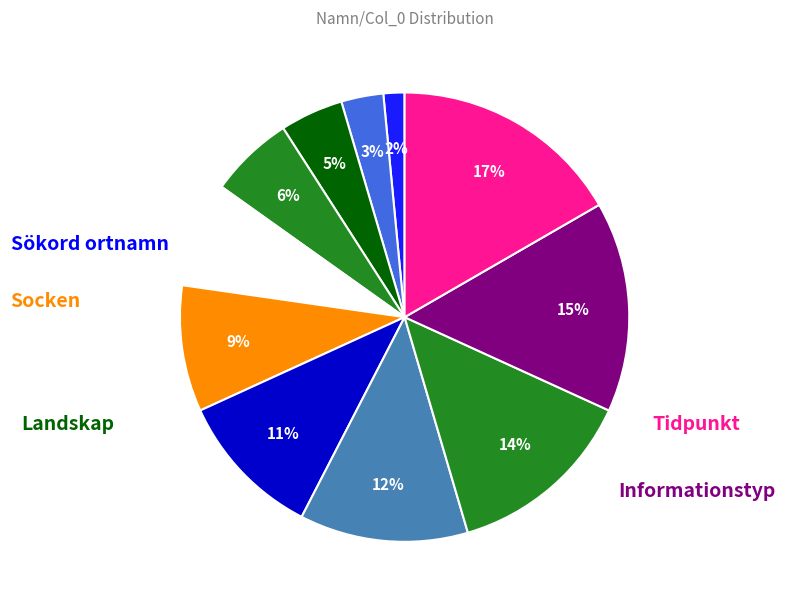

To the nearest percent, what is the average slice percentage?

9%